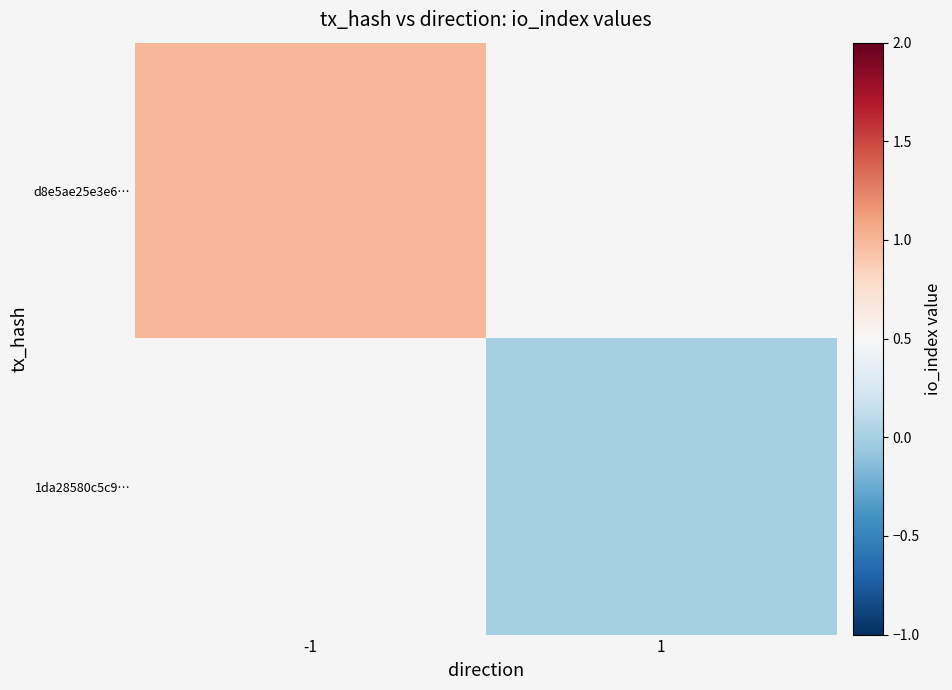

At which label does d8e5ae25e3e6… reach its peak?

-1